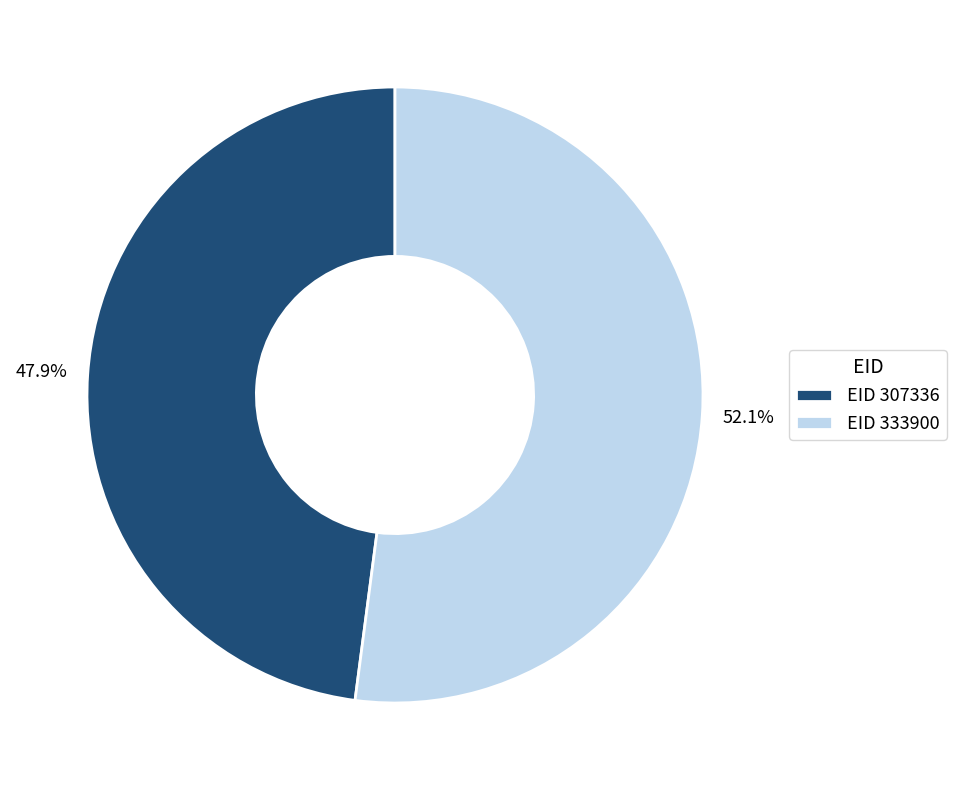

What portion of the pie excludes EID 307336?

52.1%